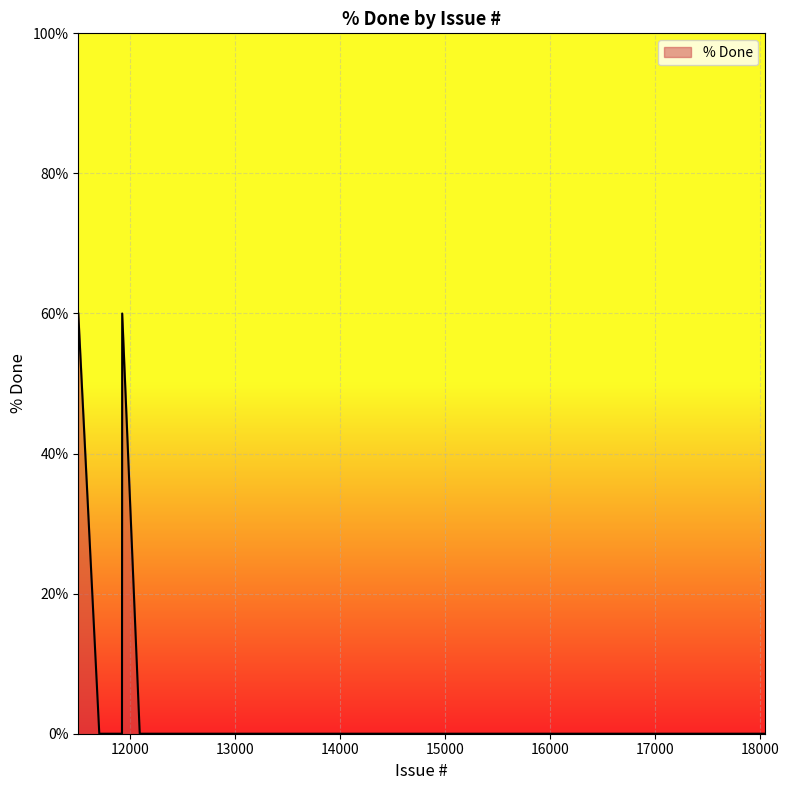

What is the difference between the maximum and minimum values?

60